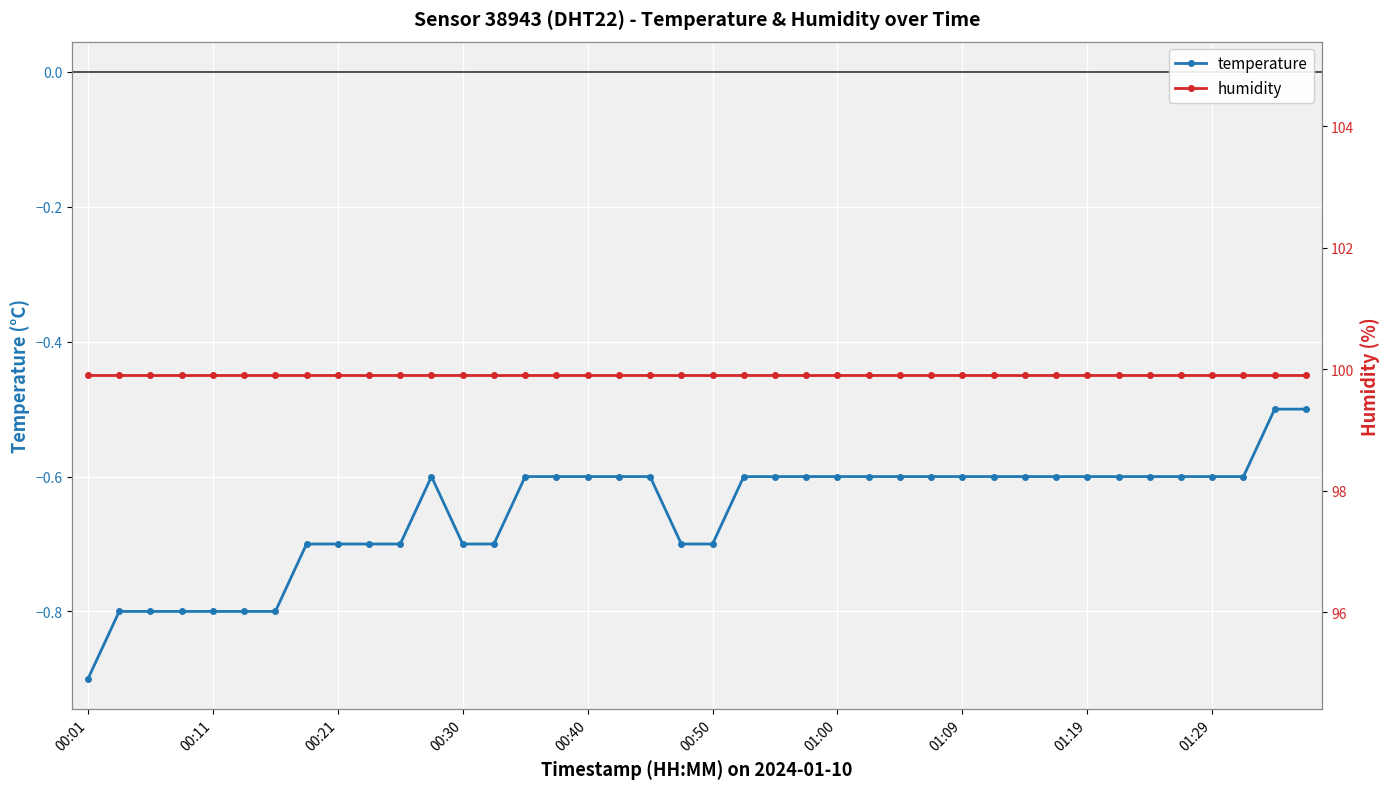

The temperature series shows -0.6 at 00:40. True or false?

True